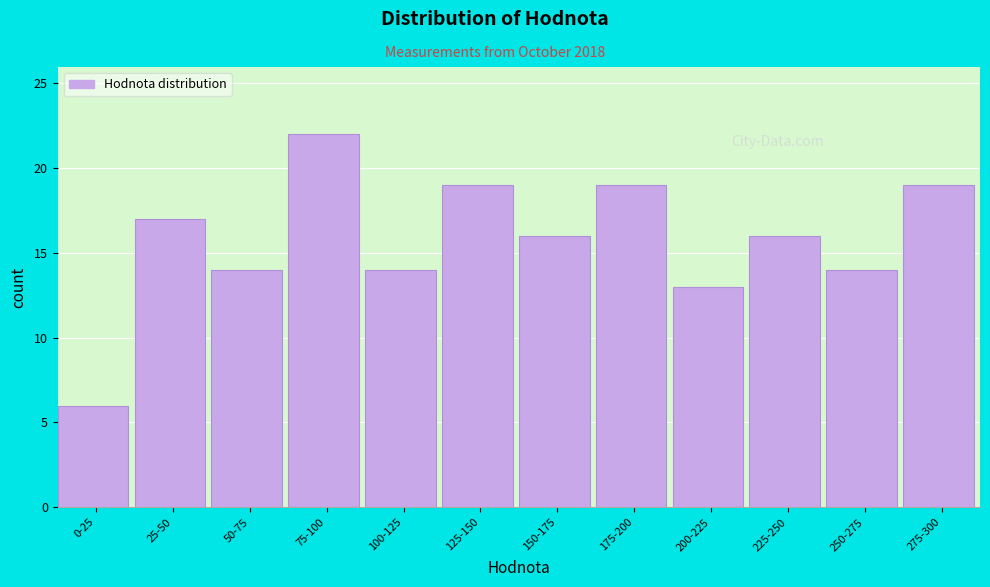

Reading left to right, list all the values displayed in this chart.

6	17	14	22	14	19	16	19	13	16	14	19